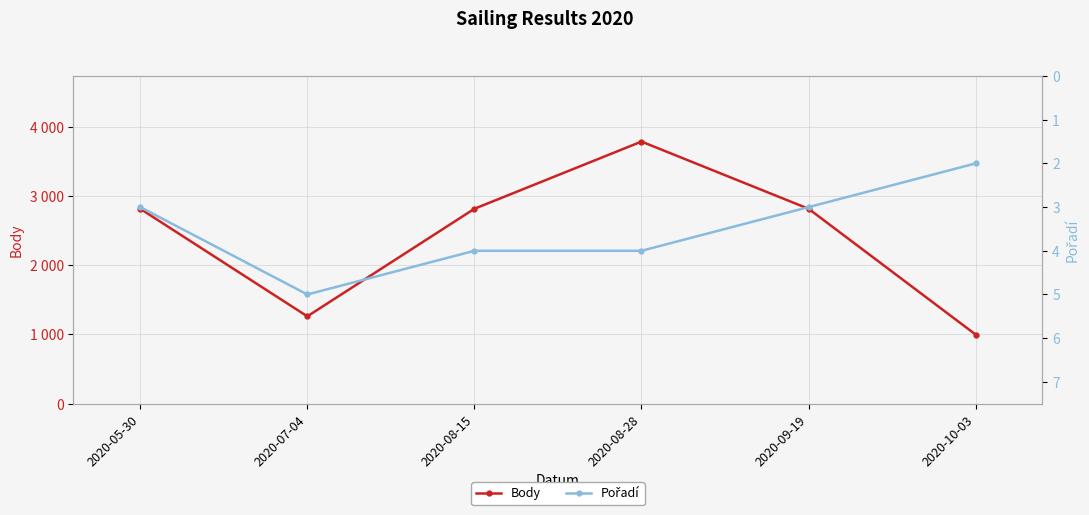

What is the lowest value of the Pořadí series?

2